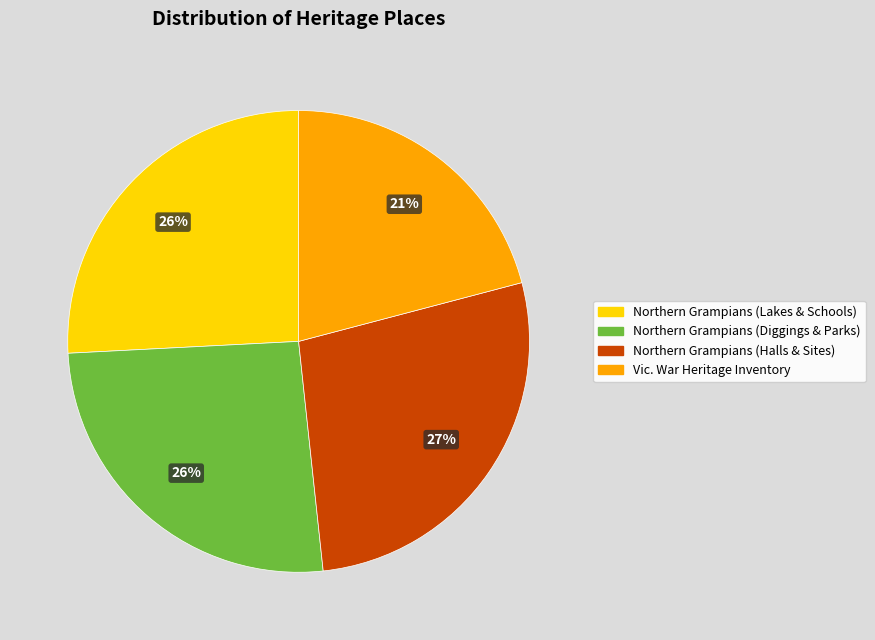

Count the number of slices in the pie.

4